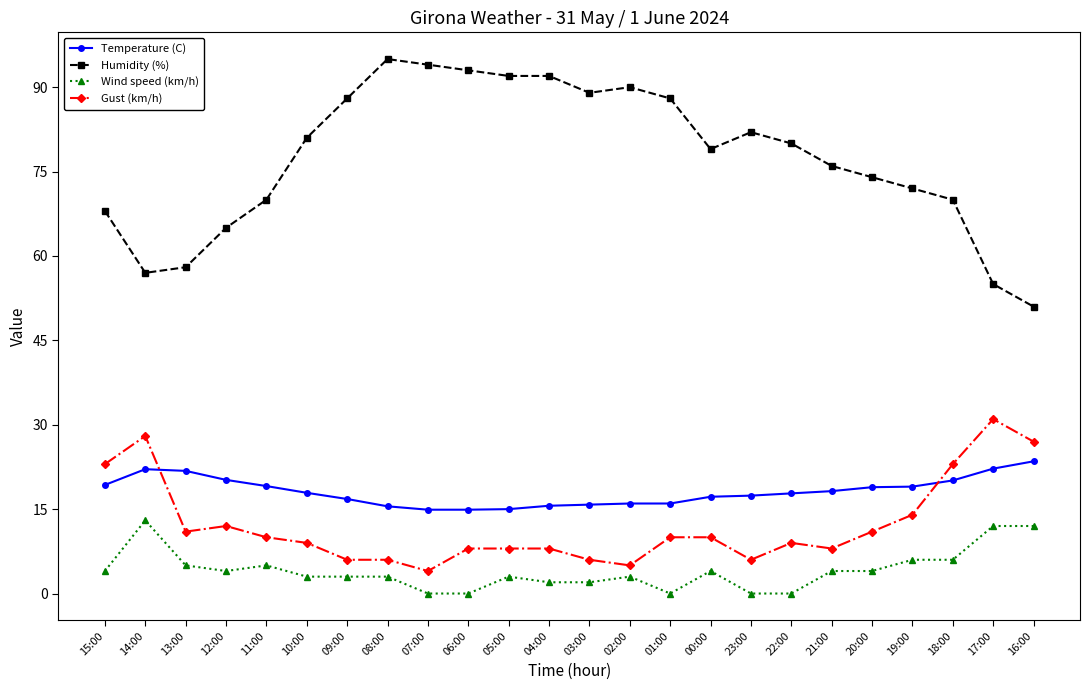

Is it true that Wind speed (km/h) equals 5.0 at 13:00?

True